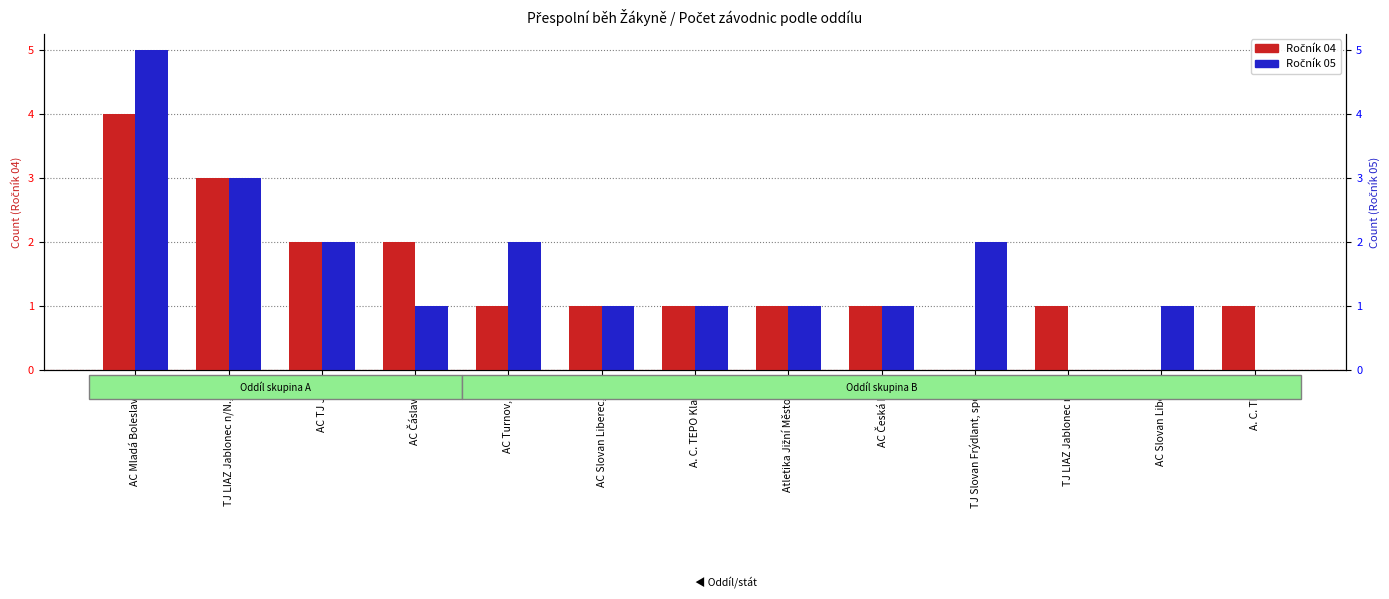

List the labels in order of Ročník 05 value, smallest first.

TJ LIAZ Jablonec n/N., A. C. TEPO, AC Čáslav z.s., AC Slovan Liberec, z.s., A. C. TEPO Kladno, Atletika Jižní Město z.s., AC Česká Lípa, AC Slovan Liberec, AC TJ Jičín, AC Turnov, z. s., TJ Slovan Frýdlant, spolek, TJ LIAZ Jablonec n/N., z.s., AC Mladá Boleslav z.s.